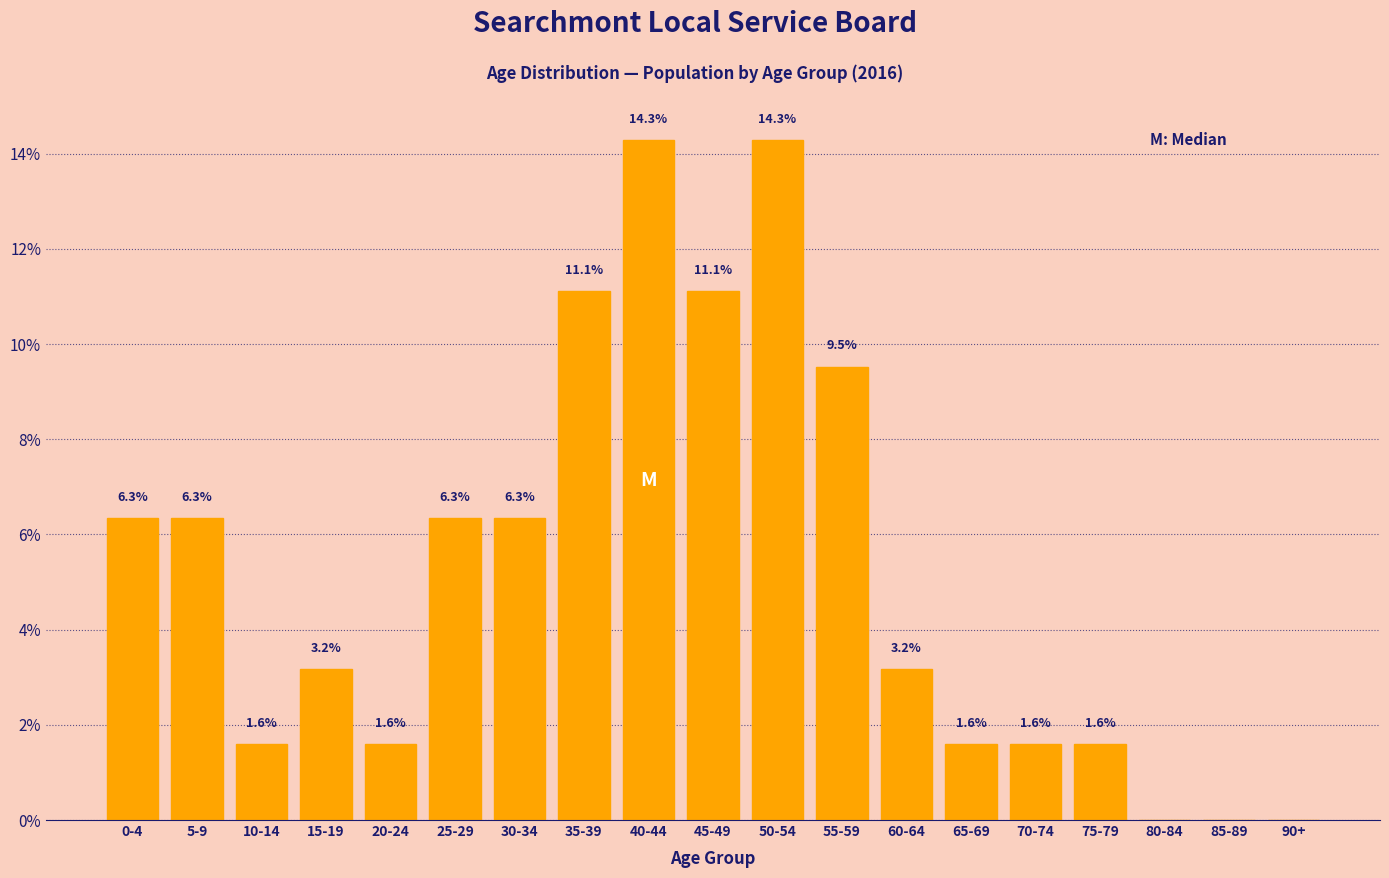

Reading right to left, list all the values displayed in this chart.

90+=0.0	85-89=0.0	80-84=0.0	75-79=1.6	70-74=1.6	65-69=1.6	60-64=3.2	55-59=9.5	50-54=14.3	45-49=11.1	40-44=14.3	35-39=11.1	30-34=6.3	25-29=6.3	20-24=1.6	15-19=3.2	10-14=1.6	5-9=6.3	0-4=6.3